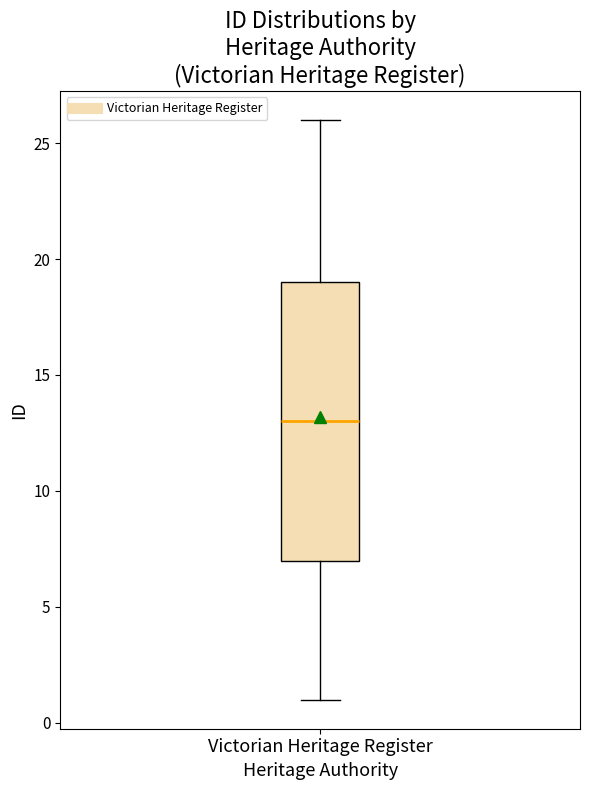

Read this box plot against the y-axis: the position of the median line, the range covered by the box, and the ends of both whiskers. The values are not printed on the chart, so give them approximately, as read against the axis.

median 13, box 7 to 19, whiskers 1 to 26